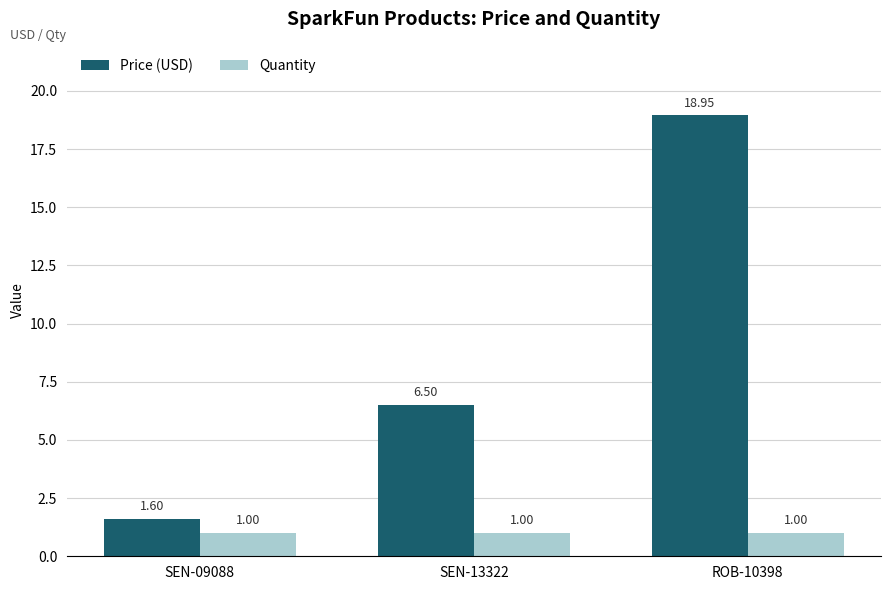

What is the minimum value shown in the chart?

1.0